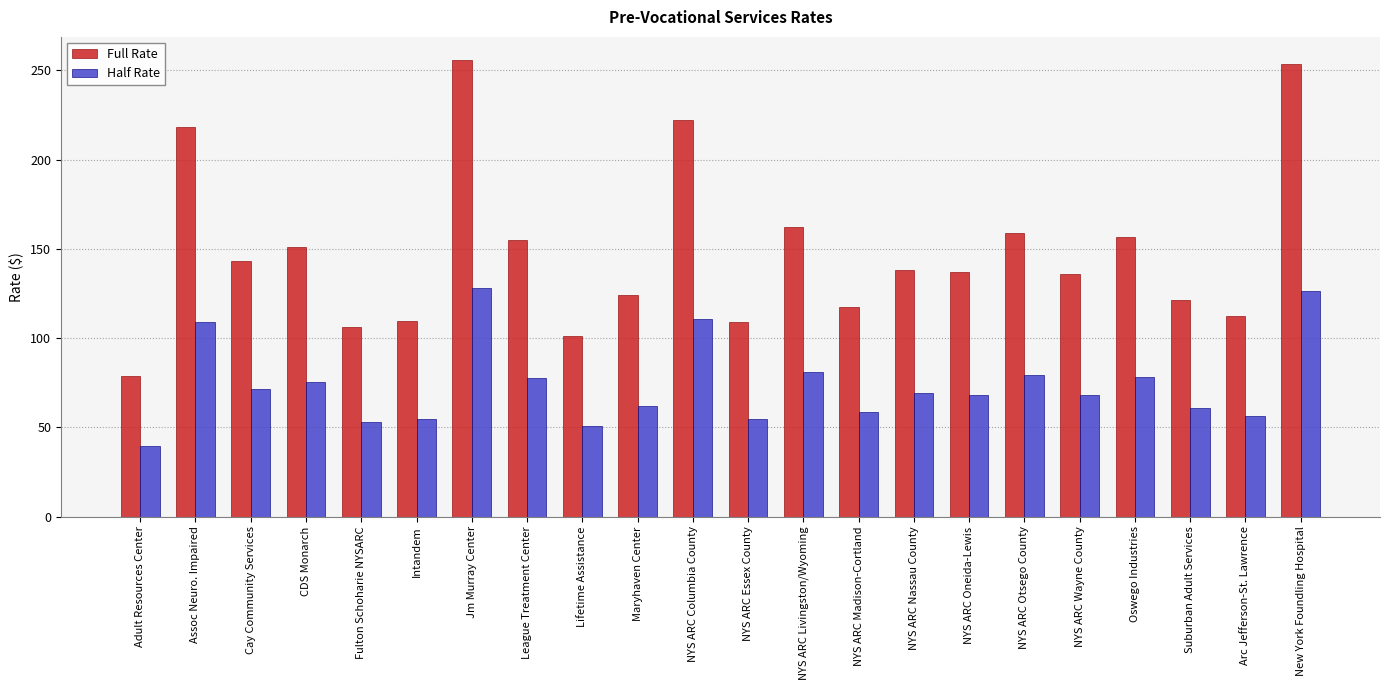

What is the total value across all series at New York Foundling Hospital?

380.1